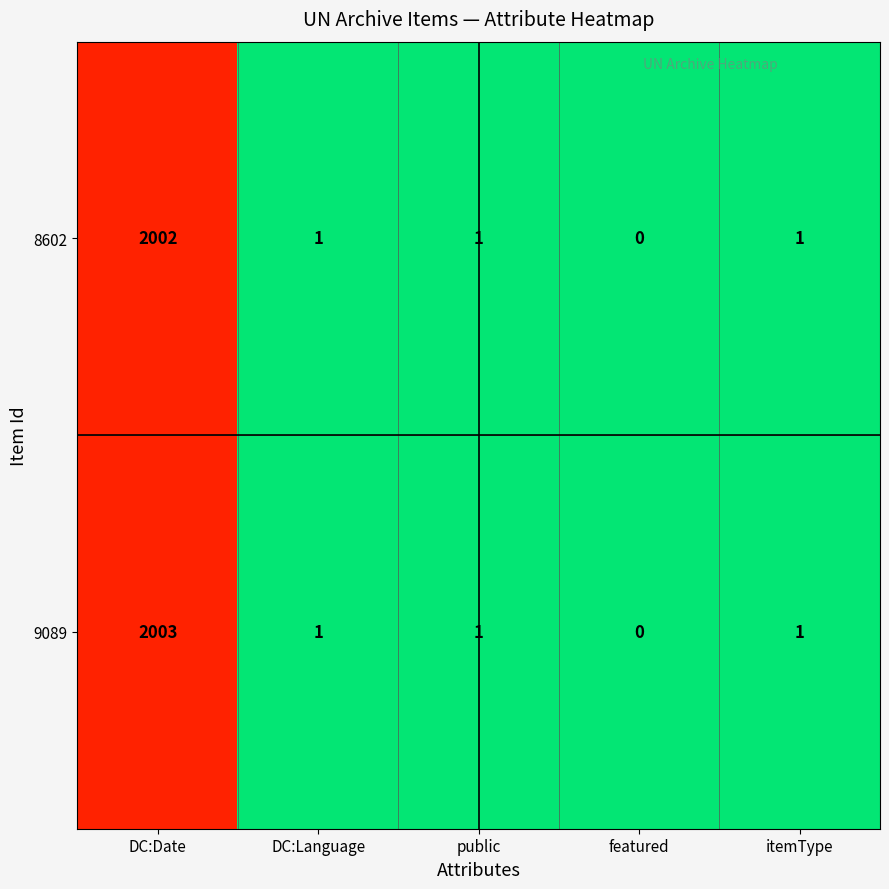

Count the number of categories in the chart.

5